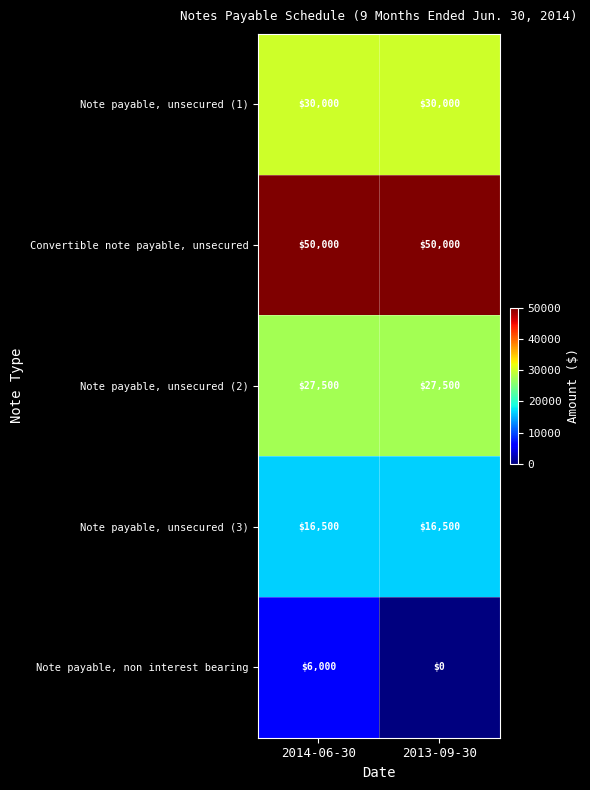

Which category has the lowest value in the Note payable, non interest bearing series?

2013-09-30